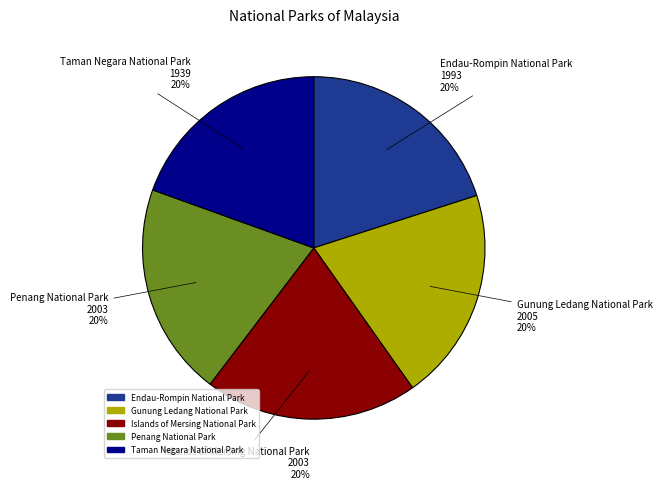

Is there a majority slice in this chart?

No